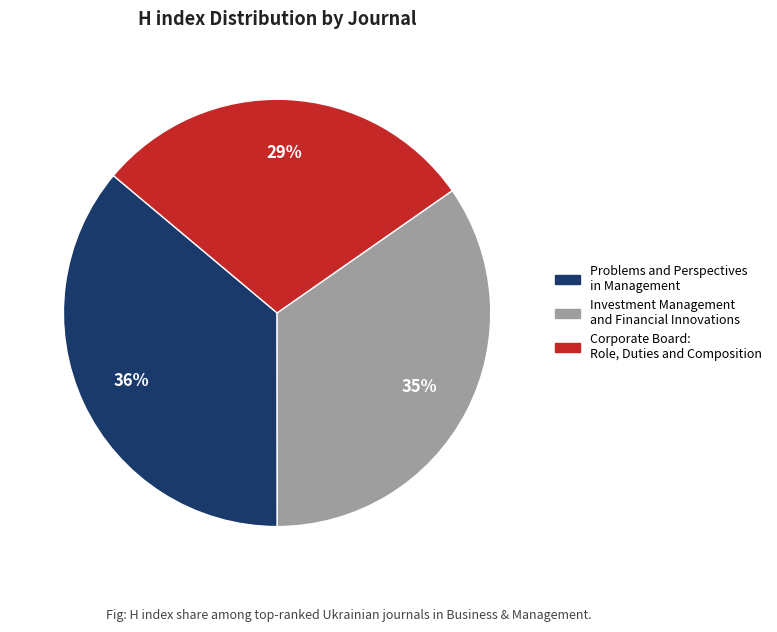

Which category has the smallest portion of the pie?

Corporate Board: Role, Duties and Composition